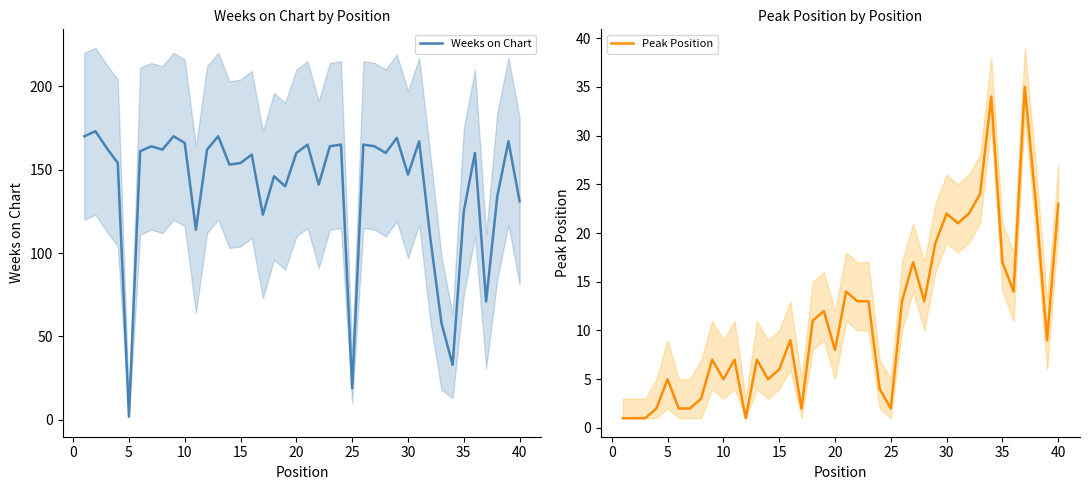

True or false: Peak Position and Weeks on Chart cross at least once.

True